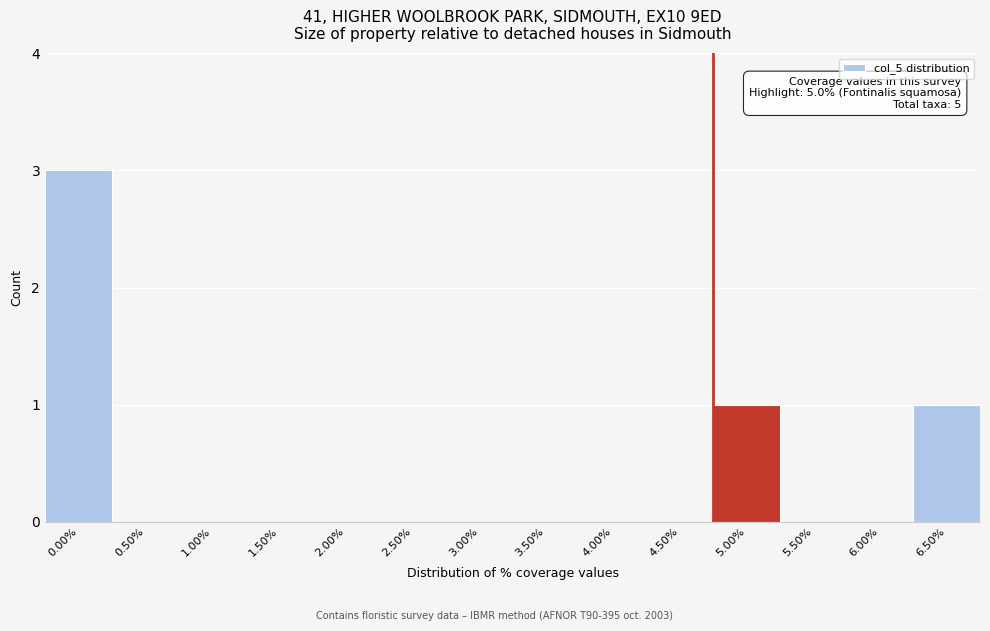

Reading left to right, what are all the values shown in this chart?

0.00%=3	0.50%=0	1.00%=0	1.50%=0	2.00%=0	2.50%=0	3.00%=0	3.50%=0	4.00%=0	4.50%=0	5.00%=1	5.50%=0	6.00%=0	6.50%=1